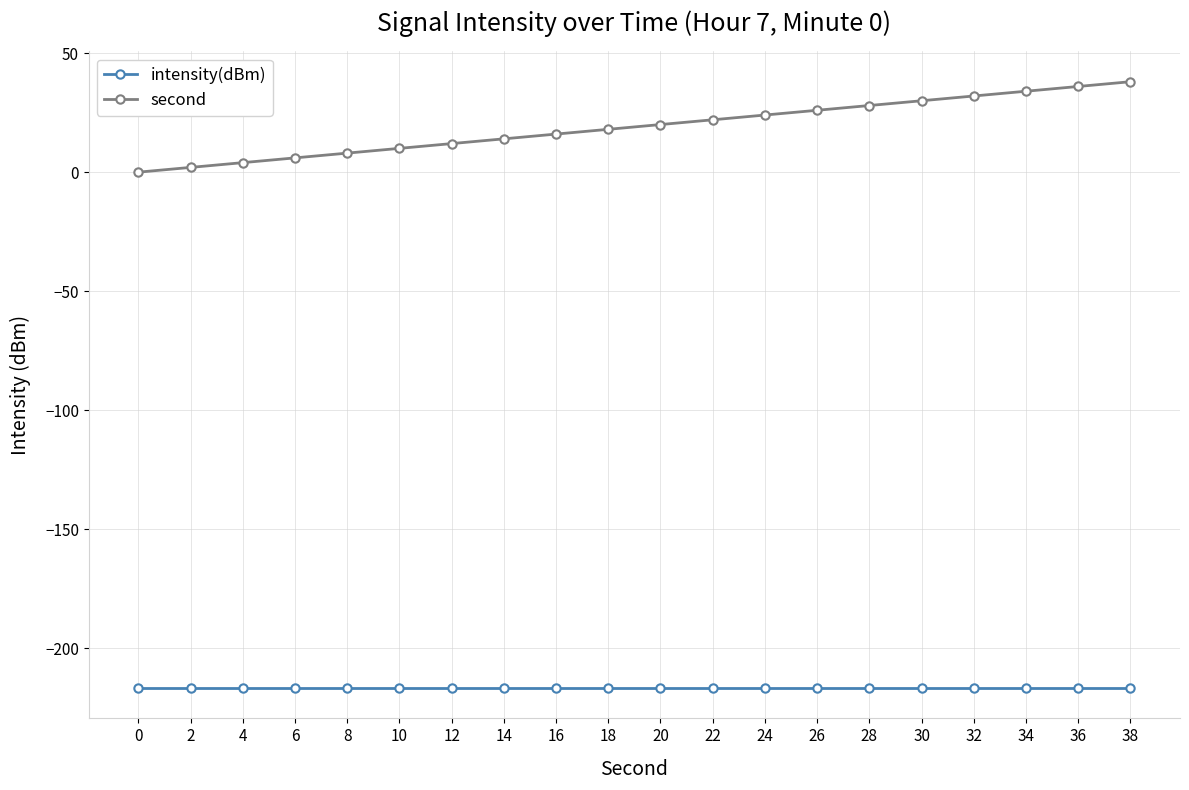

Rank the series by their average value, from lowest to highest.

intensity(dBm), second